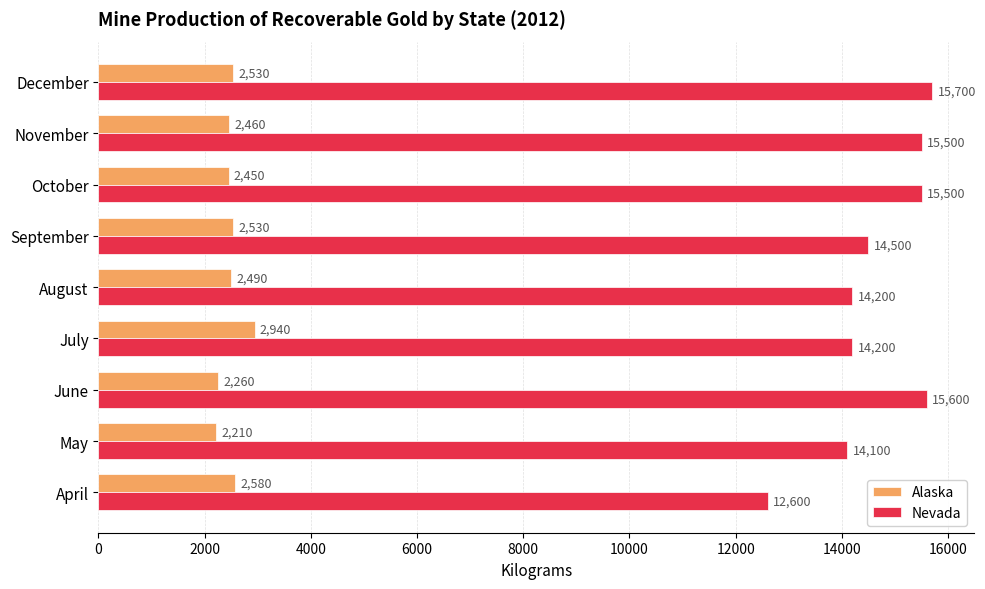

The value of Nevada at October is 9112. True or false?

False